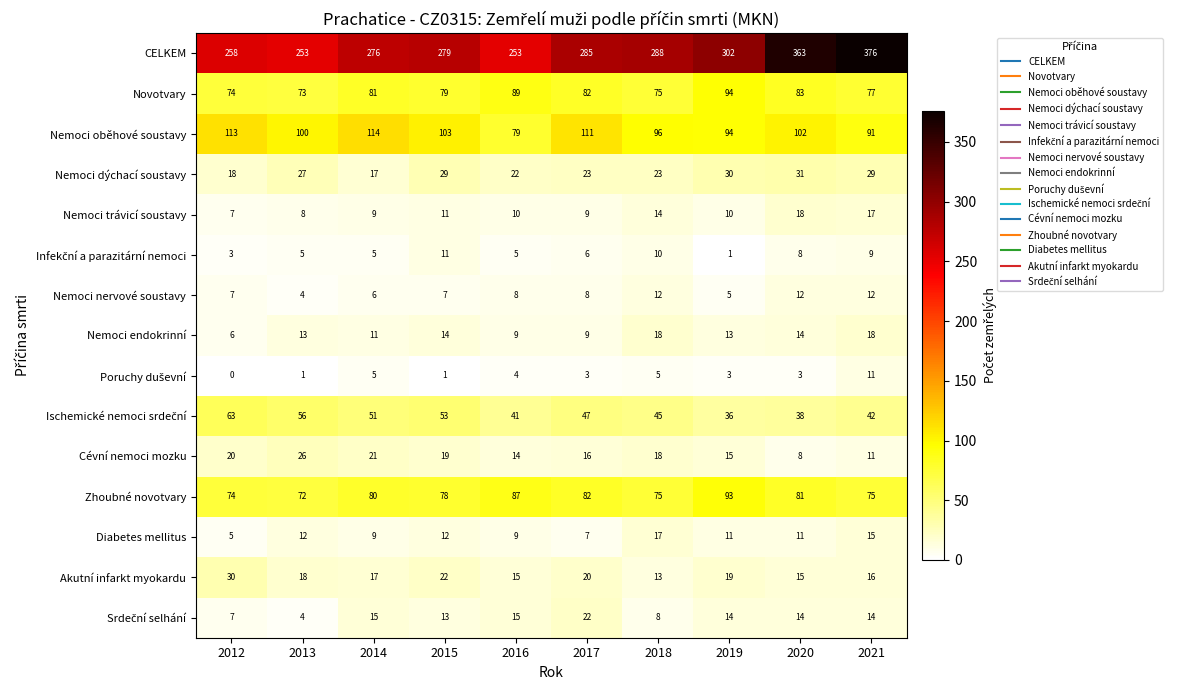

Count the number of data series in this chart.

15